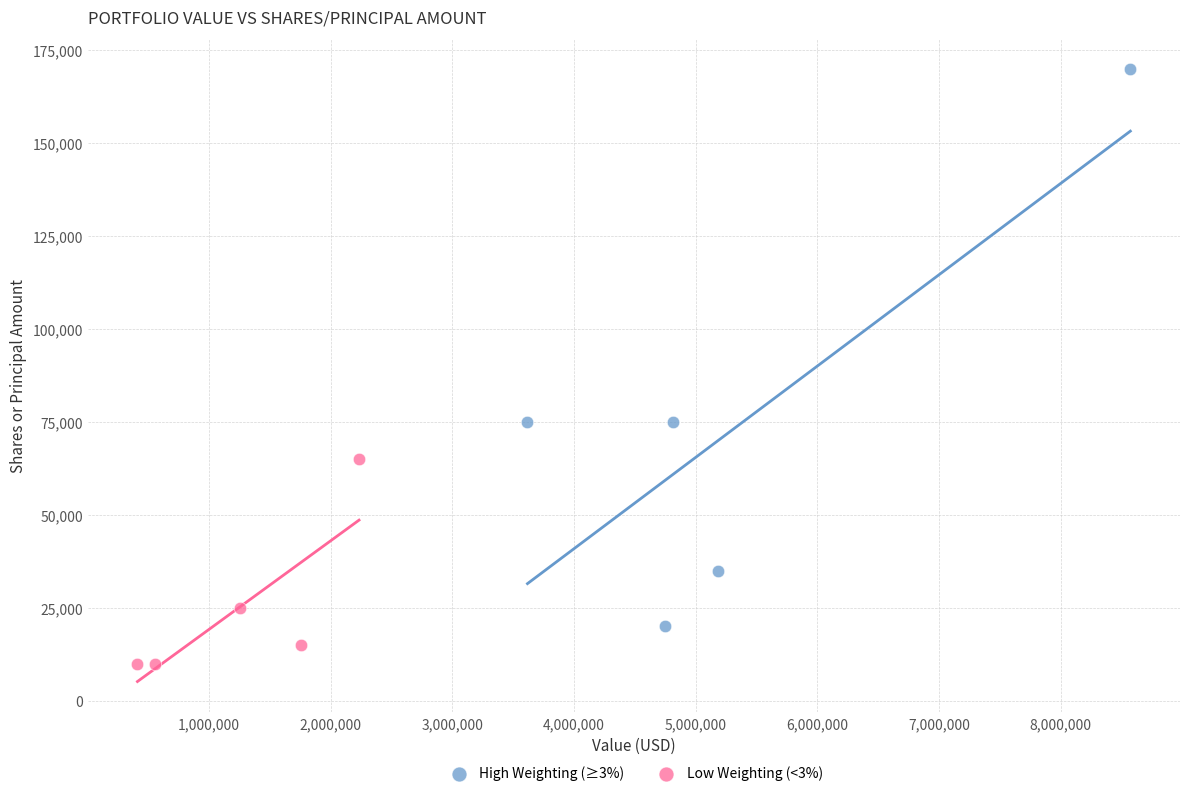

Which series contains the lowest Y value?

Low Weighting (<3%)